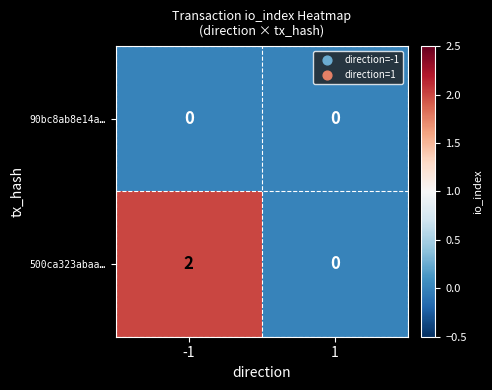

Reading left to right, what are all the values shown in this chart?

90bc8ab8e14a…: 0	0
500ca323abaa…: 2	0